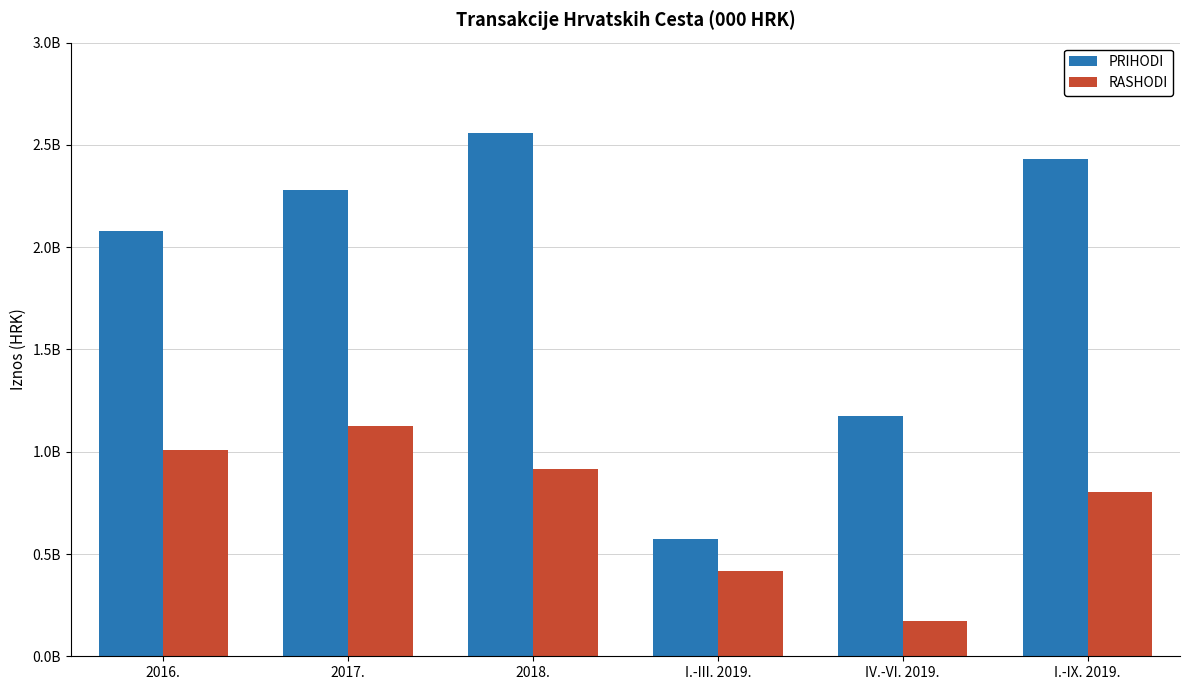

At how many categories does at least one series exceed 2066411160?

4